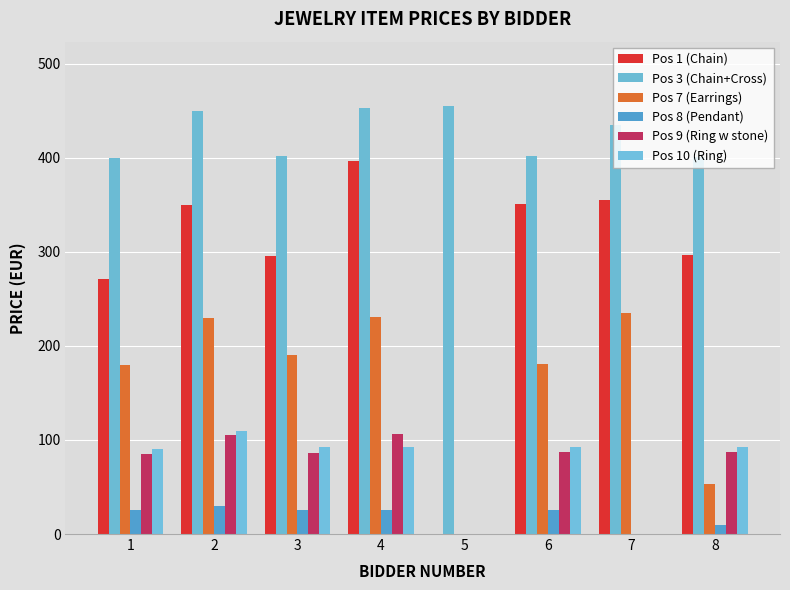

The Pos 1 (Chain) series shows 271.0 at 1. True or false?

True